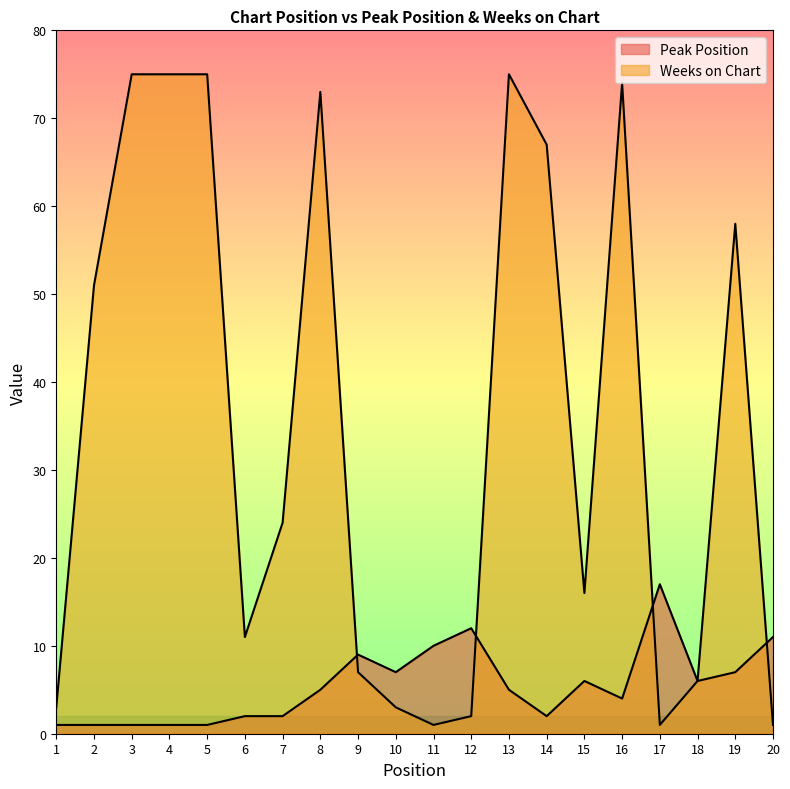

How many series are shown in this chart?

2